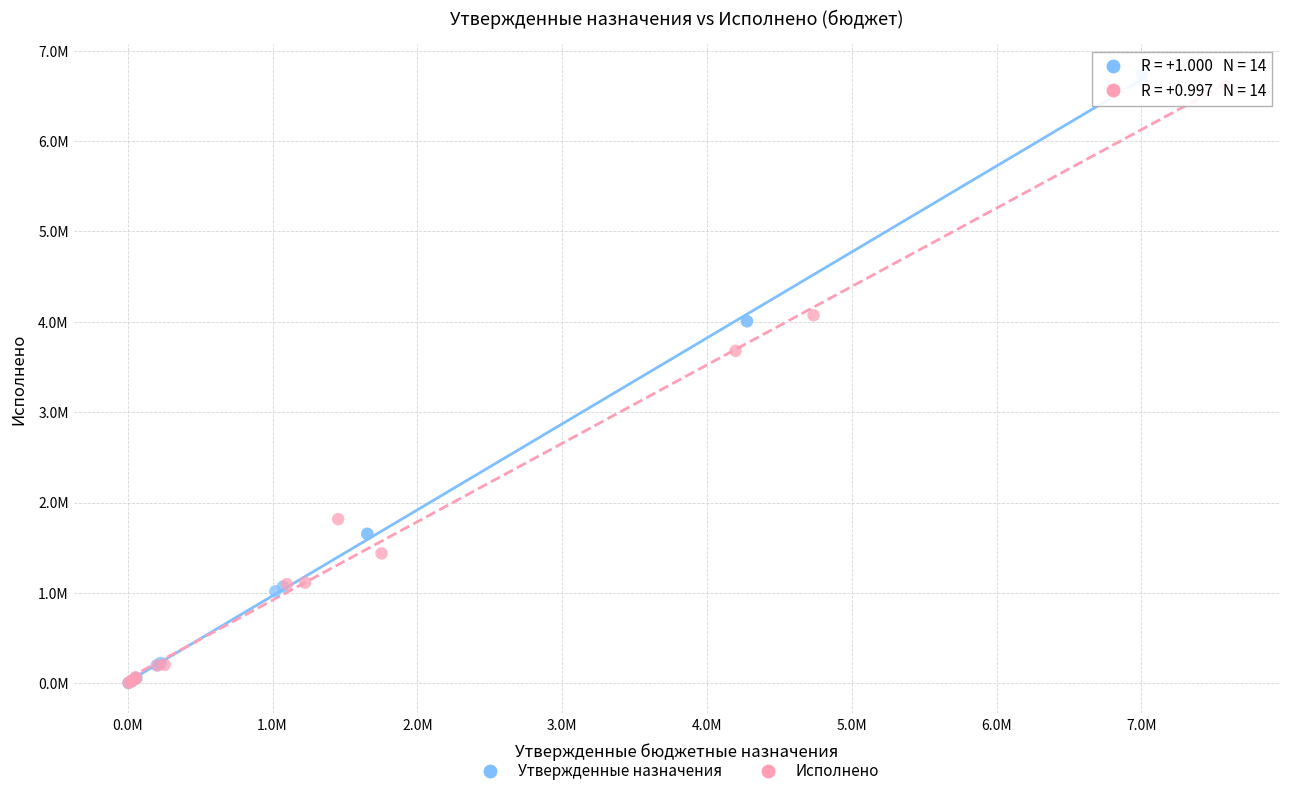

Which series has the largest Y range (max minus min)?

Утвержденные назначения